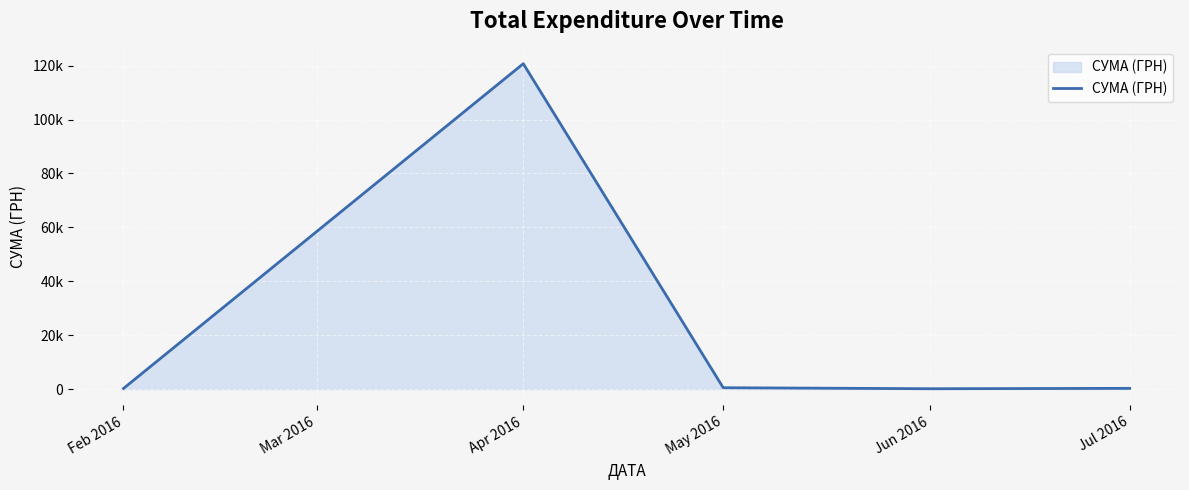

What is the change in value from Feb 2016 to Jul 2016?

+51.5